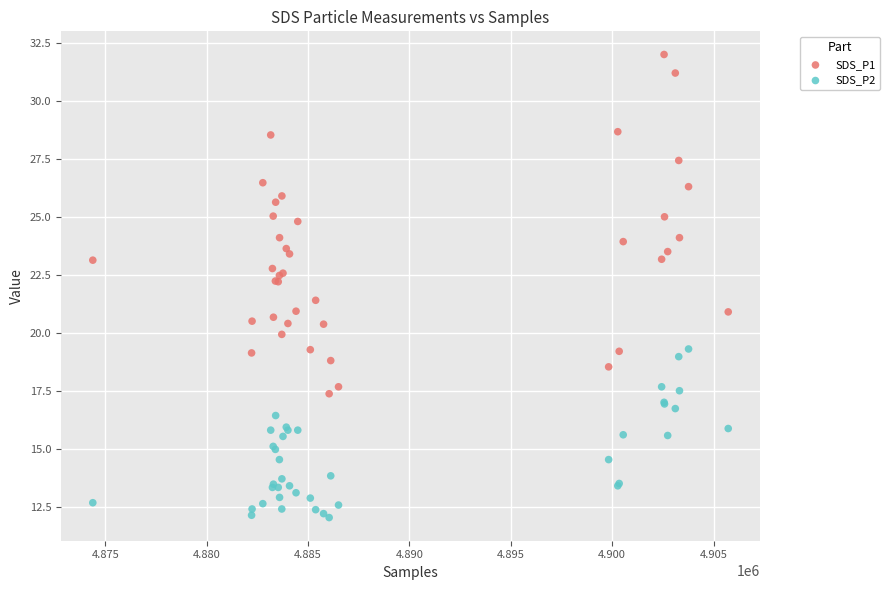

What is the X range (max minus min) for the scatter plot?

31343.0